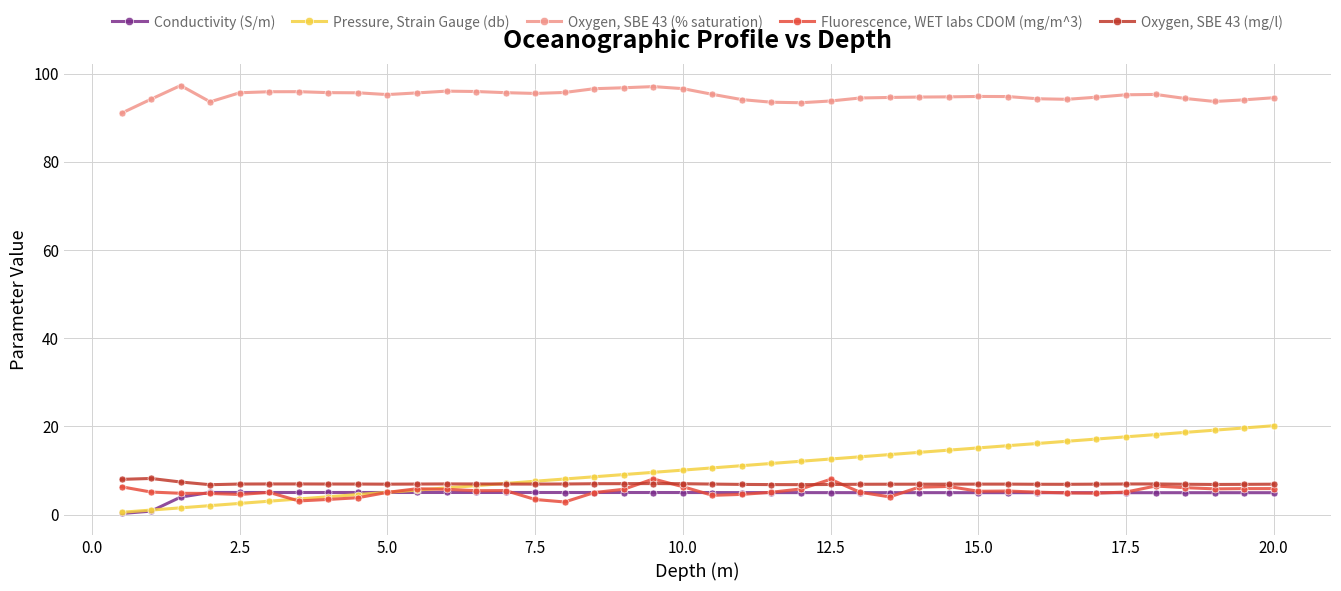

List the series in order of their peak value, highest first.

Oxygen, SBE 43 (% saturation), Pressure, Strain Gauge (db), Oxygen, SBE 43 (mg/l), Fluorescence, WET labs CDOM (mg/m^3), Conductivity (S/m)